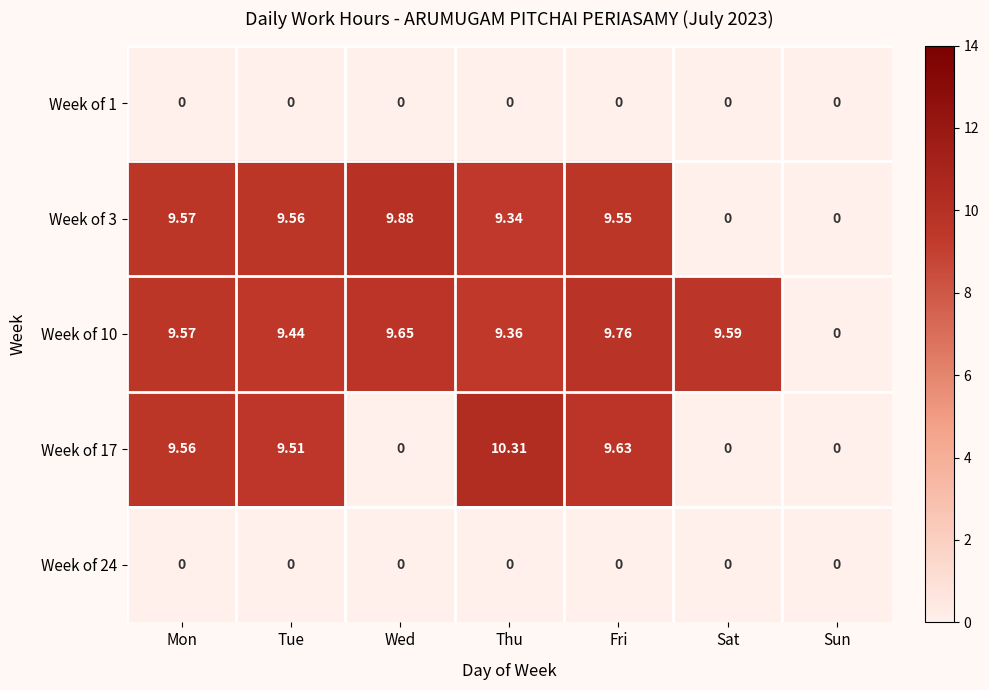

At which label is Week of 10 closest to 4?

Sun